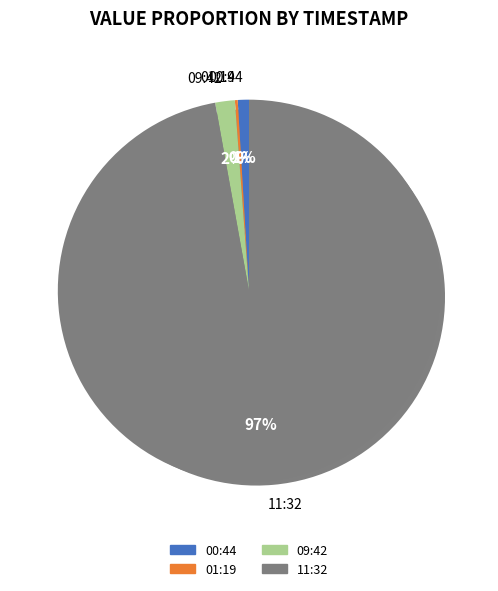

What percentage do 2022-10-13T11:32:35.082Z and 2022-10-13T00:44:40.685Z together represent?

98.1%